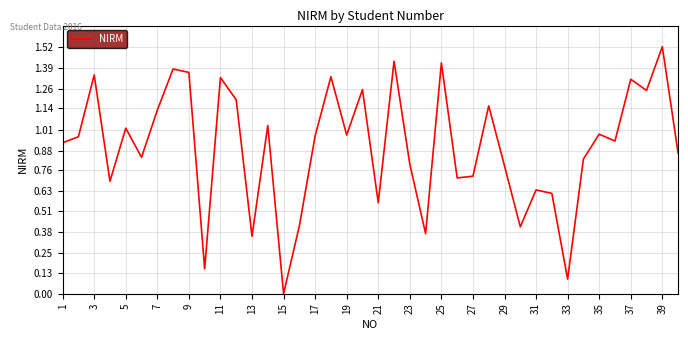

Reading left to right, what are all the values shown in this chart?

0.9	1.0	1.3	0.7	1.0	0.8	1.1	1.4	1.4	0.2	1.3	1.2	0.4	1.0	0.0	0.4	1.0	1.3	1.0	1.3	0.6	1.4	0.8	0.4	1.4	0.7	0.7	1.2	0.8	0.4	0.6	0.6	0.1	0.8	1.0	0.9	1.3	1.3	1.5	0.9